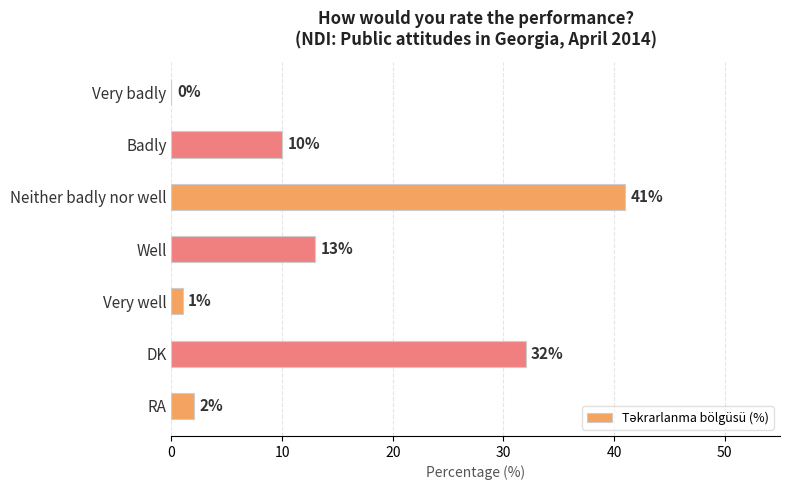

At which label is the value closest to 20?

Well